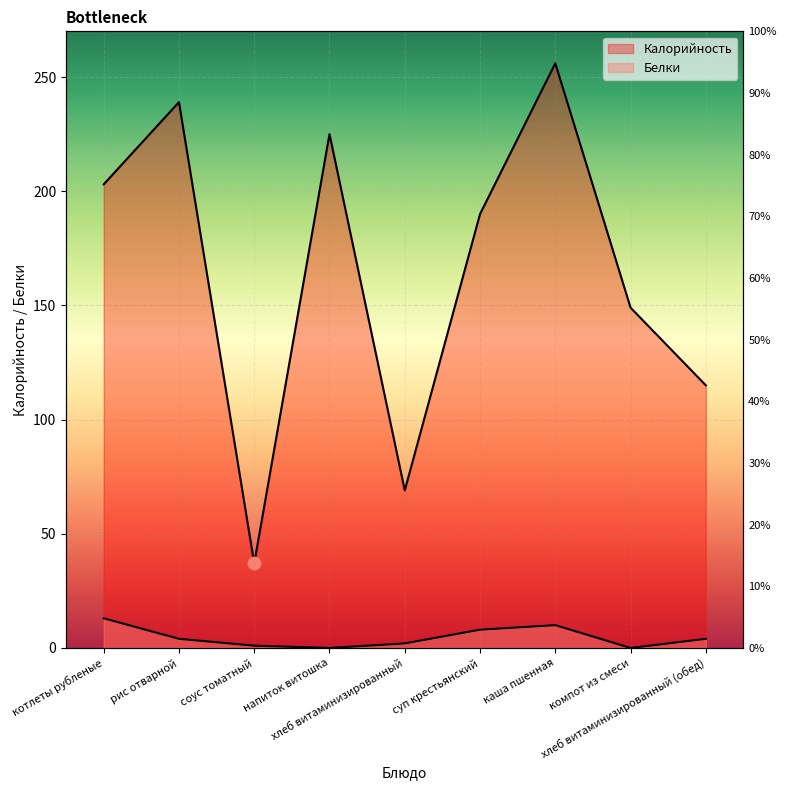

What are all the series names shown in the legend?

Калорийность, Белки